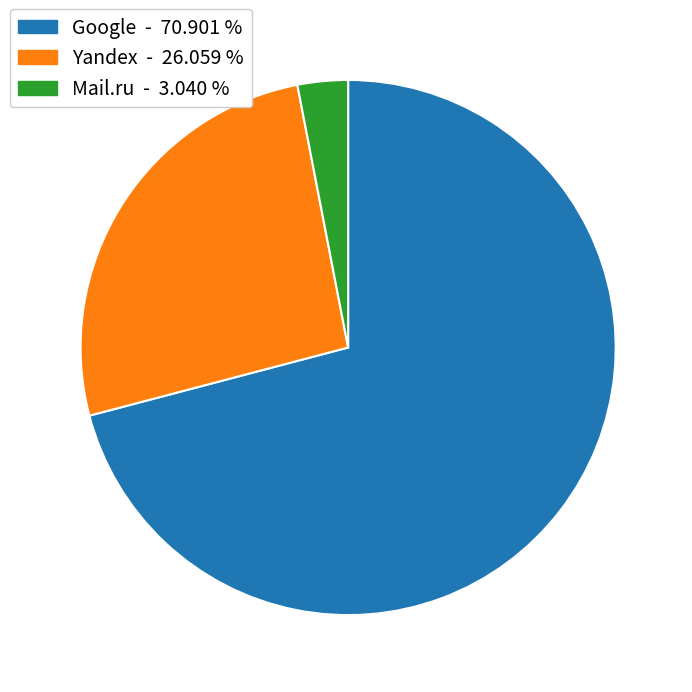

Is the sum of Mail.ru - 3.040 % and Google - 70.901 % greater than half?

Yes